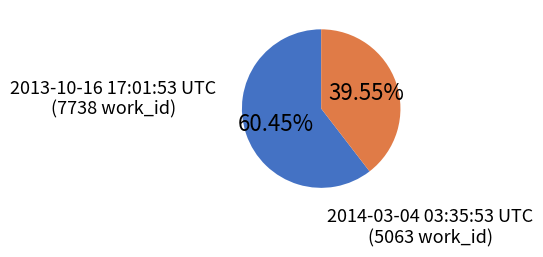

Is there any slice that represents more than half of the pie?

Yes